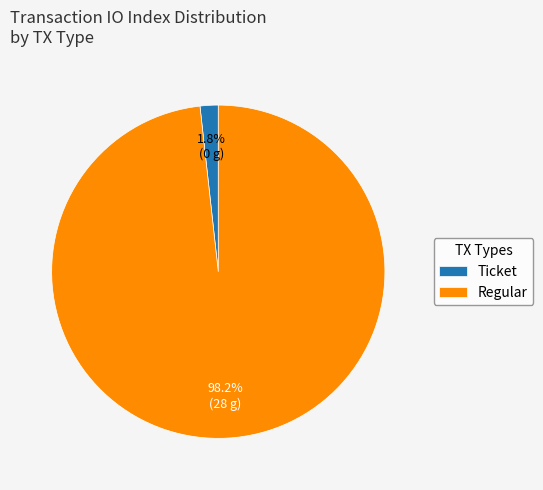

Combined, what portion of the pie is Regular and Ticket?

100.0%